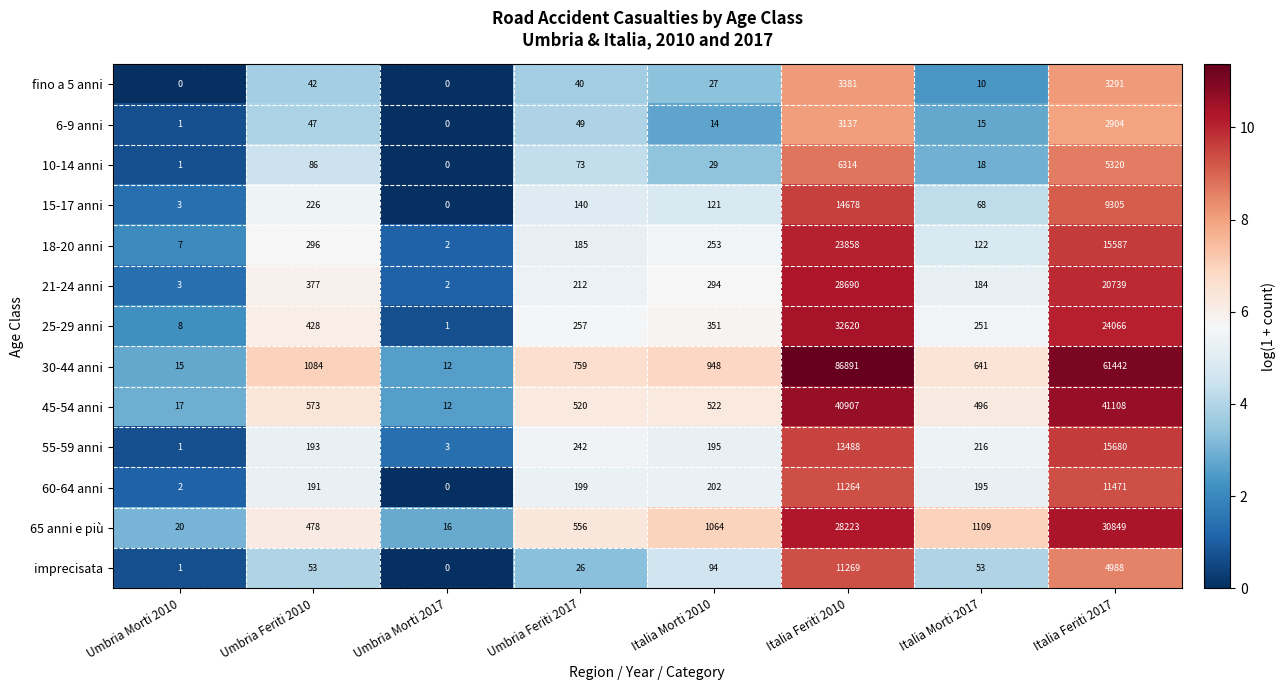

At which label does 18-20 anni first exceed 253?

Umbria Feriti 2010